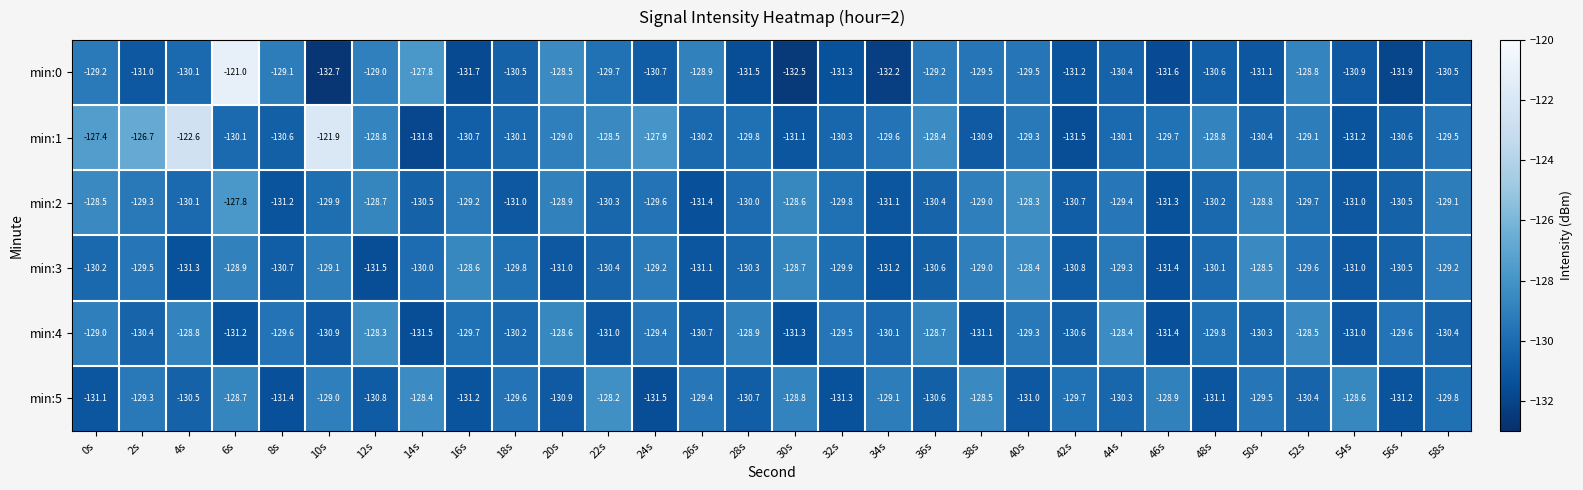

Which series has the widest spread of values?

min:0